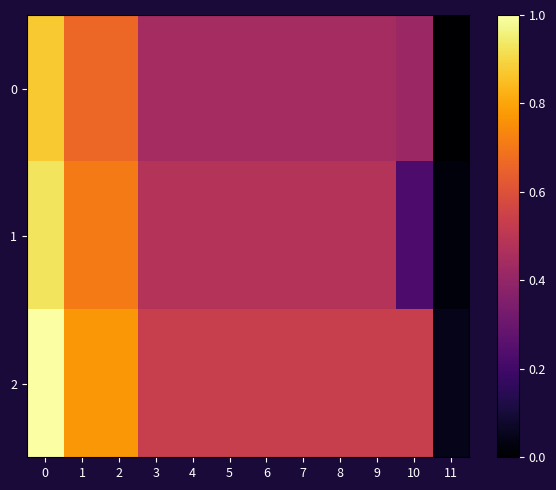

Reading left to right, extract all data points from this chart.

0: 0=0.9	1=0.7	2=0.7	3=0.4	4=0.4	5=0.4	6=0.4	7=0.4	8=0.4	9=0.4	10=0.4	11=0.0
1: 0=0.9	1=0.7	2=0.7	3=0.5	4=0.5	5=0.5	6=0.5	7=0.5	8=0.5	9=0.5	10=0.2	11=0.0
2: 0=1.0	1=0.8	2=0.8	3=0.5	4=0.5	5=0.5	6=0.5	7=0.5	8=0.5	9=0.5	10=0.5	11=0.0